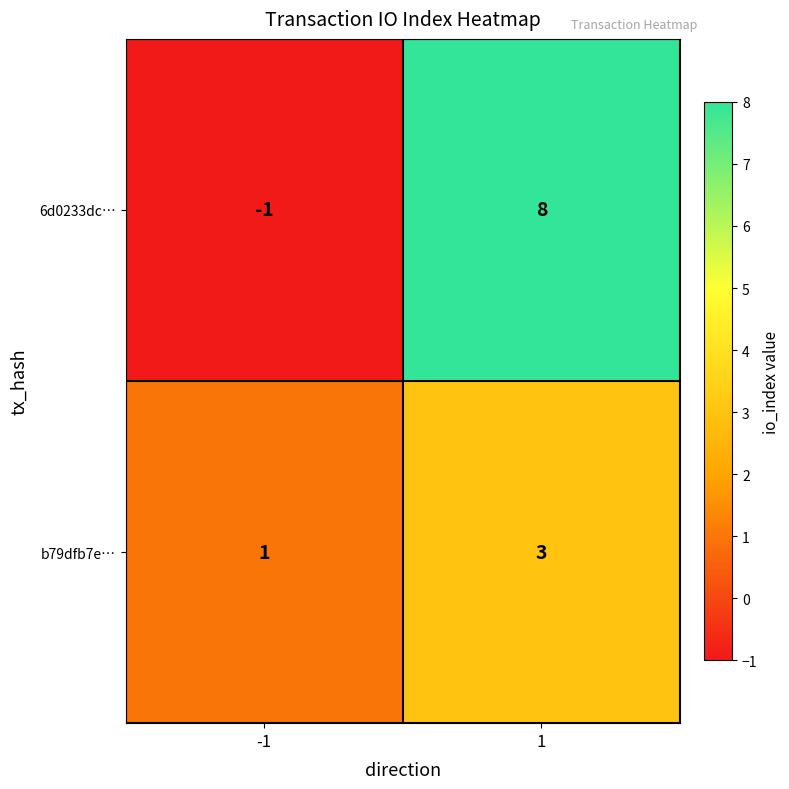

What is the highest value of the b79dfb7e… series?

3